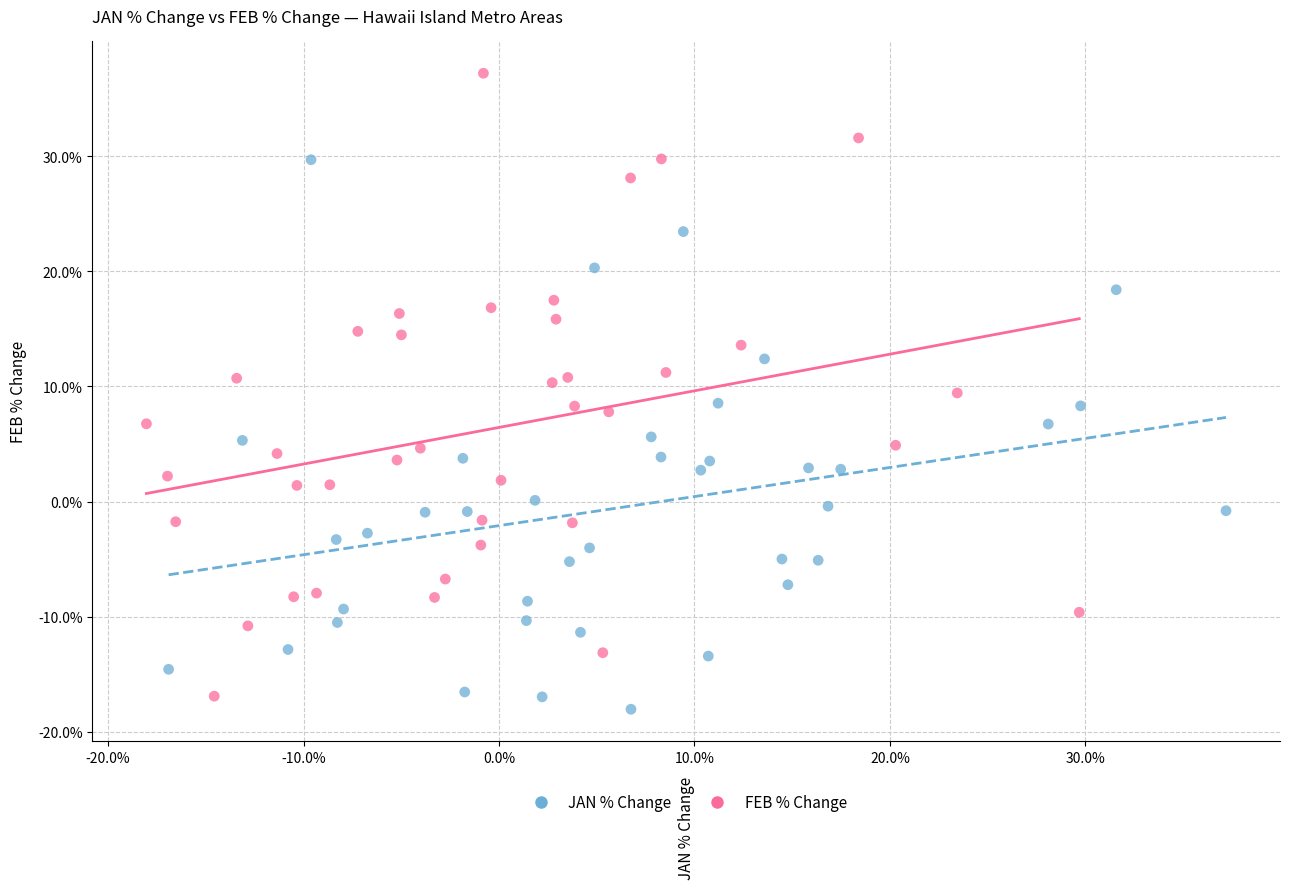

Which series reaches the maximum Y coordinate?

FEB % Change